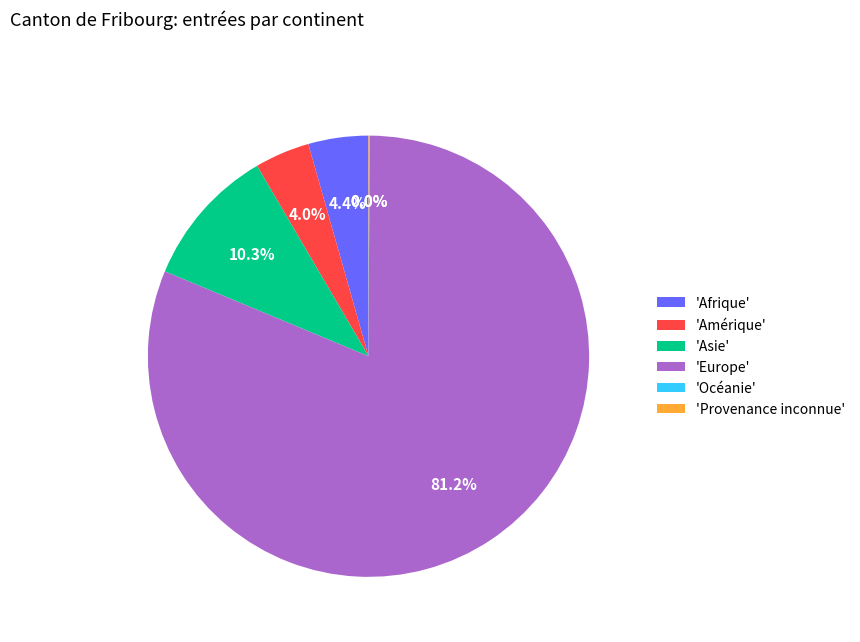

Which has a higher value, 'Afrique' or 'Europe'?

'Europe'